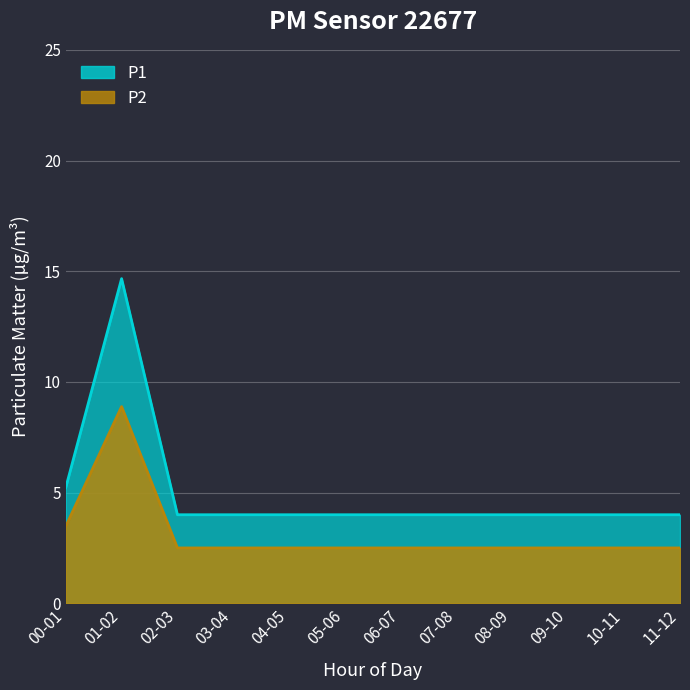

True or false: P2 has a value of 0.8 at 06-07.

False